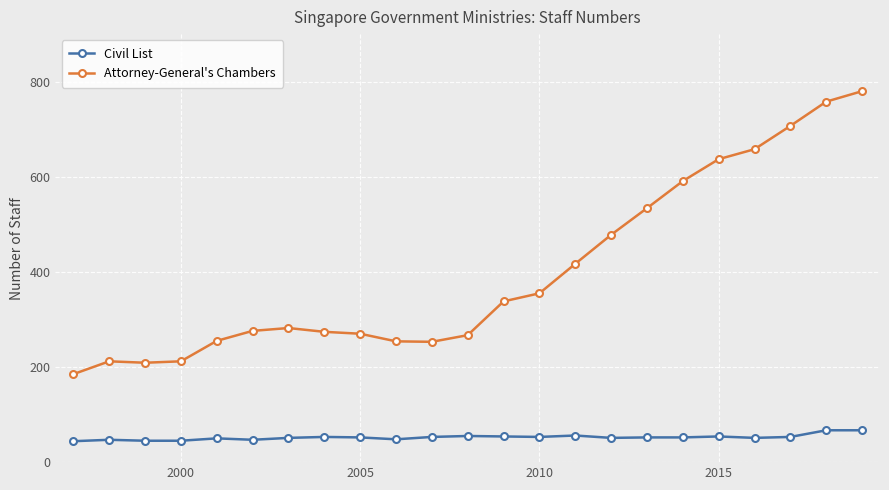

True or false: Attorney-General's Chambers and Civil List intersect in this chart.

False